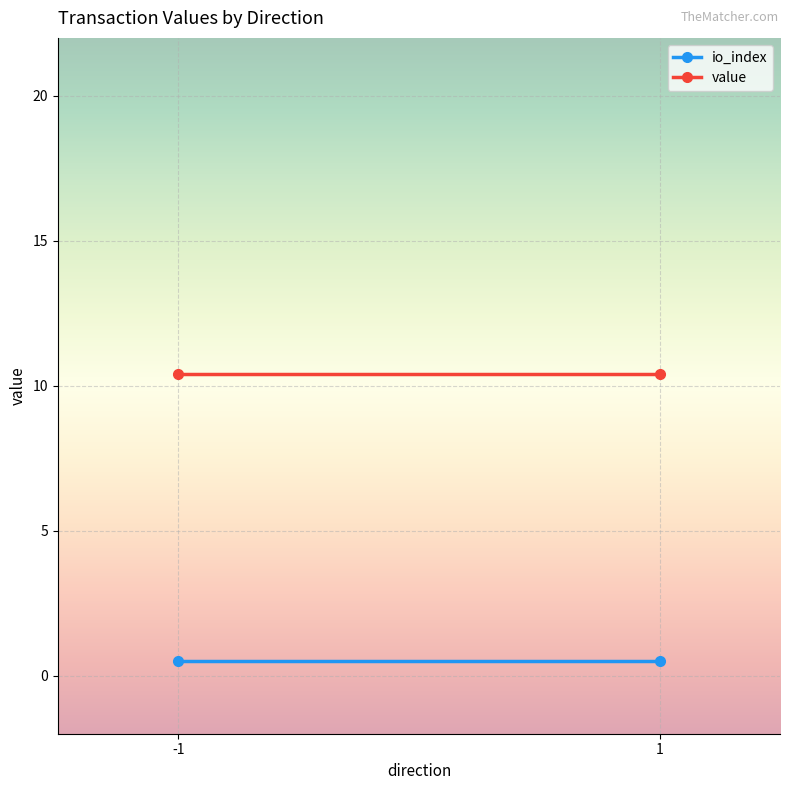

Where is io_index nearest to the value 0?

-1